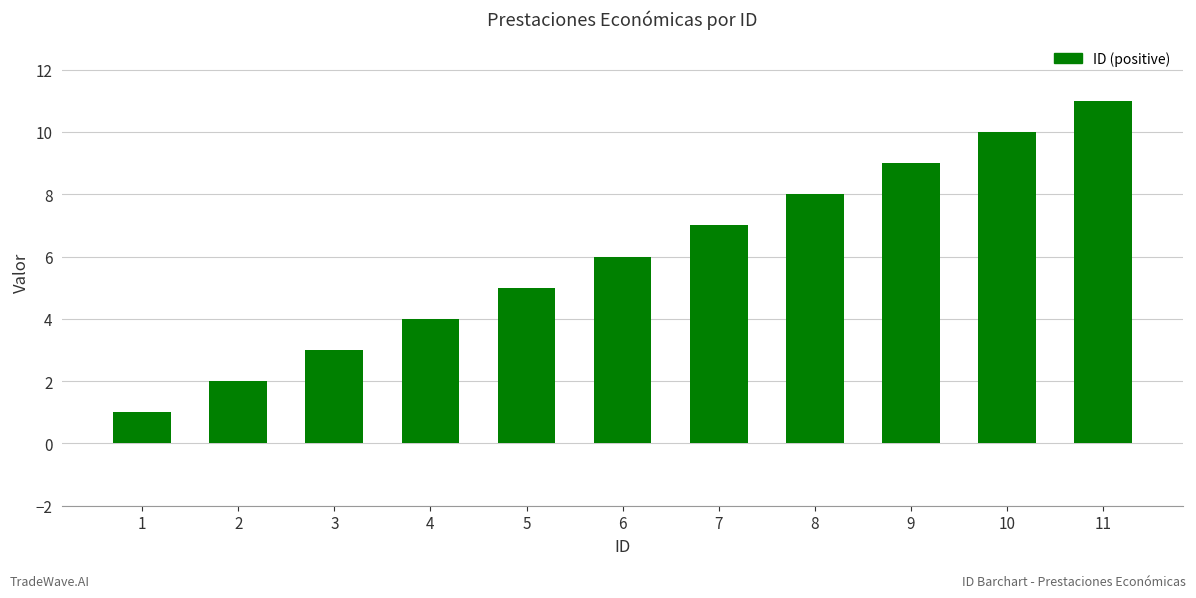

Reading left to right, extract all data points from this chart.

1=1	2=2	3=3	4=4	5=5	6=6	7=7	8=8	9=9	10=10	11=11